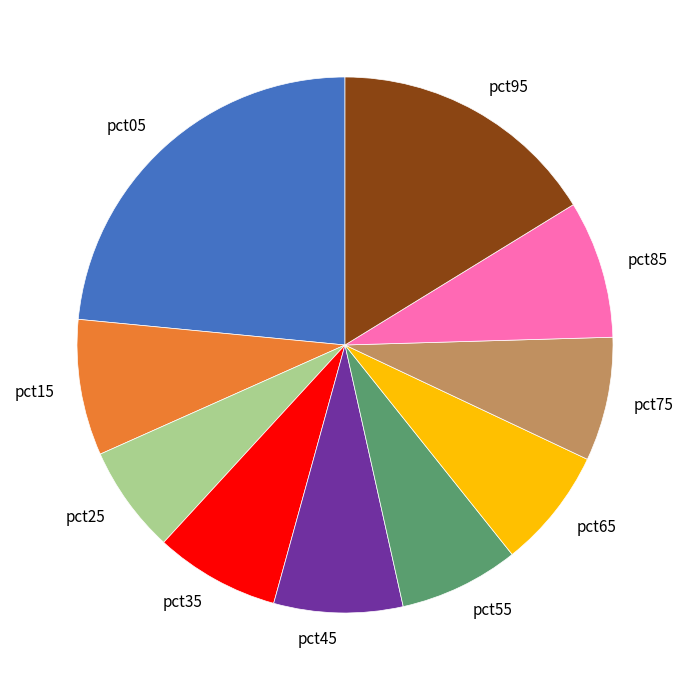

Do pct35 and pct15 together represent more than half of the pie?

No